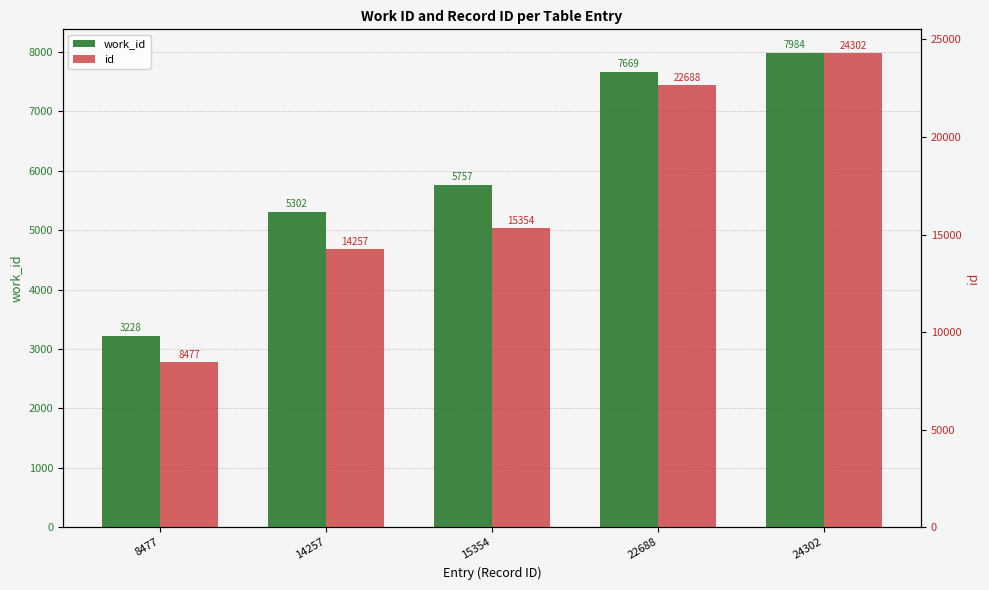

At which category does the chart reach its peak across all series?

24302